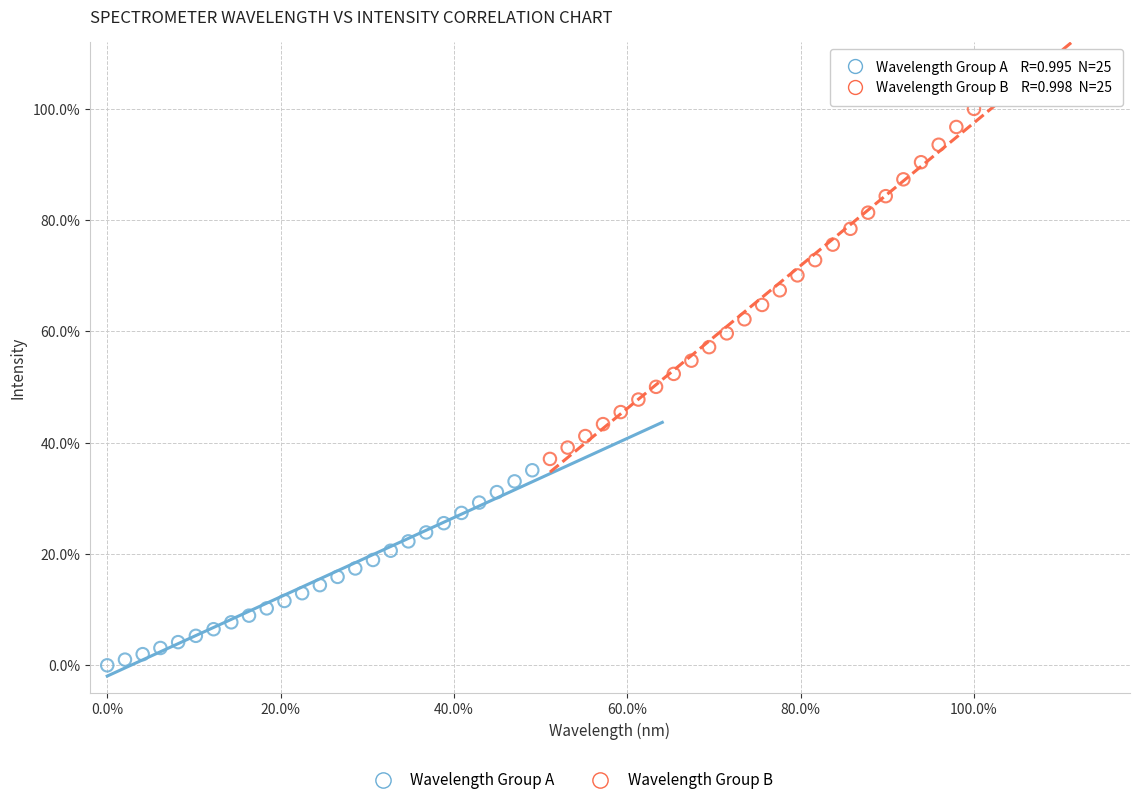

Which series reaches the maximum Y coordinate?

Wavelength Group B